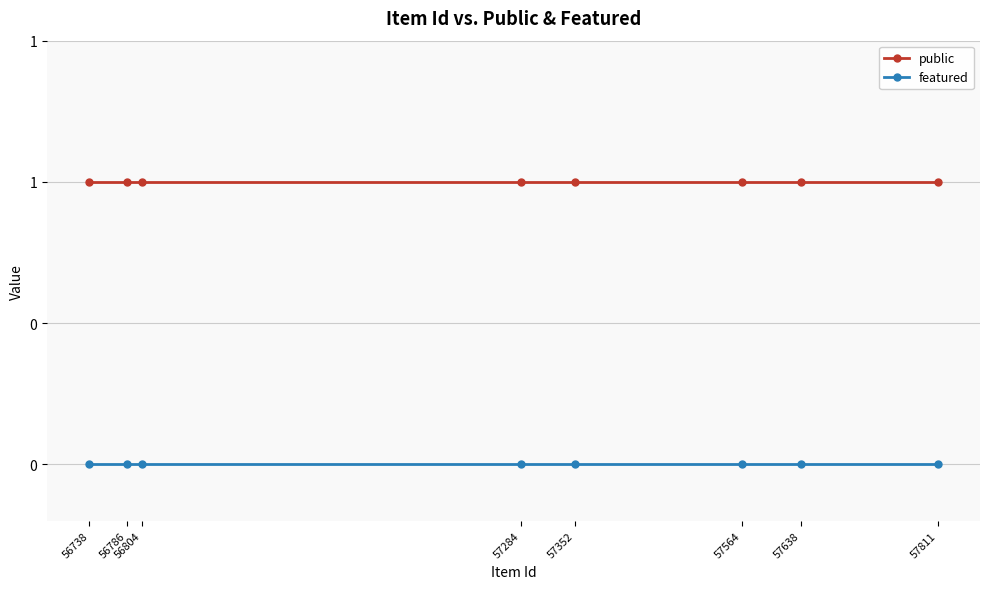

True or false: featured and public intersect in this chart.

False